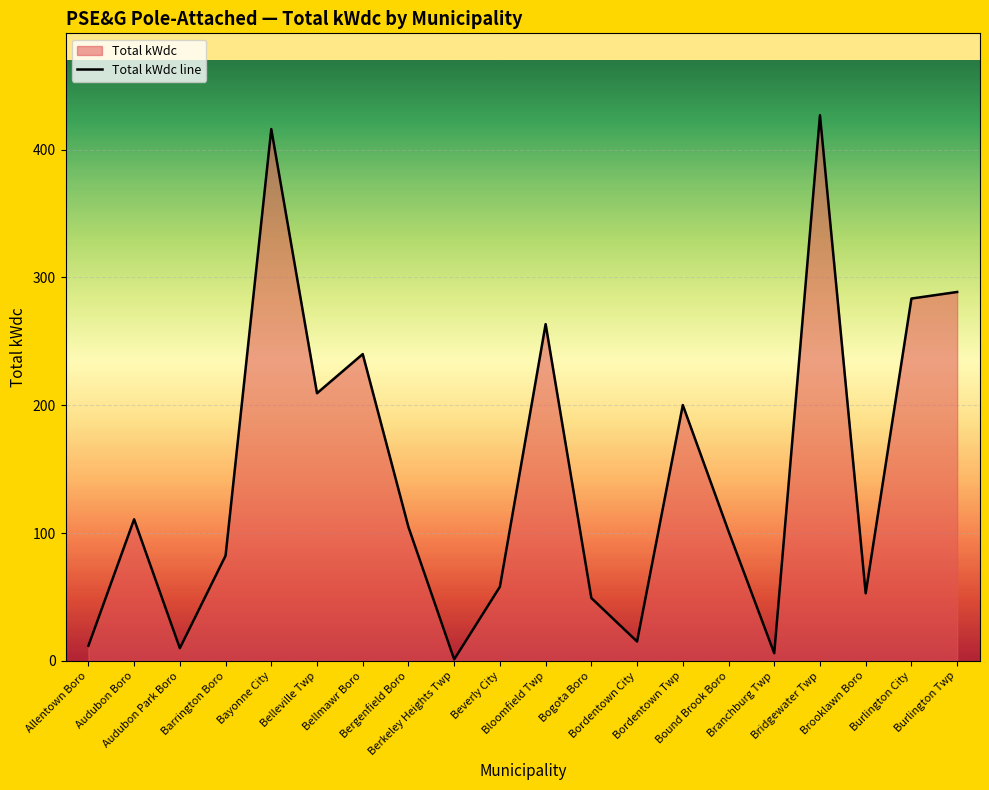

List the labels in order of value, smallest first.

Berkeley Heights Twp, Branchburg Twp, Audubon Park Boro, Allentown Boro, Bordentown City, Bogota Boro, Brooklawn Boro, Beverly City, Barrington Boro, Bound Brook Boro, Bergenfield Boro, Audubon Boro, Bordentown Twp, Belleville Twp, Bellmawr Boro, Bloomfield Twp, Burlington City, Burlington Twp, Bayonne City, Bridgewater Twp